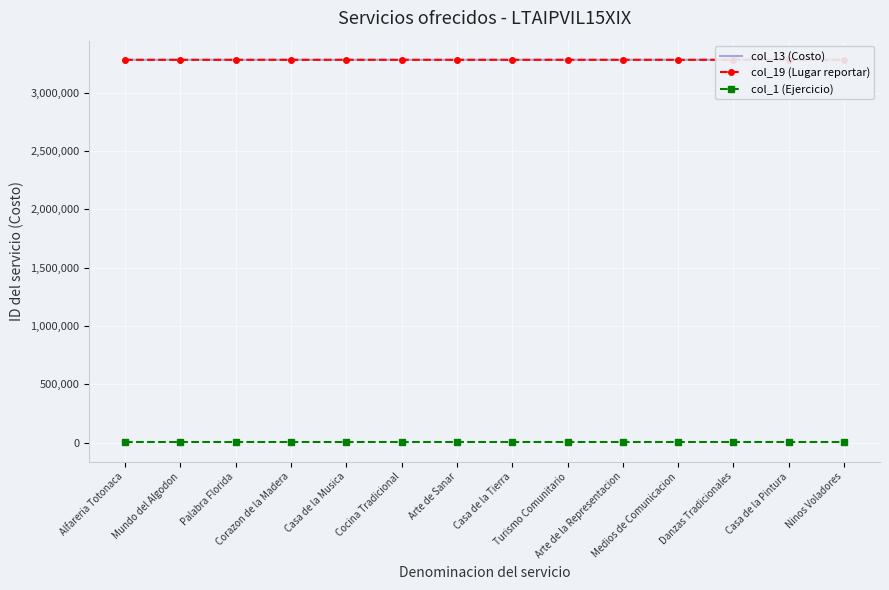

How many lines are shown in the chart?

3